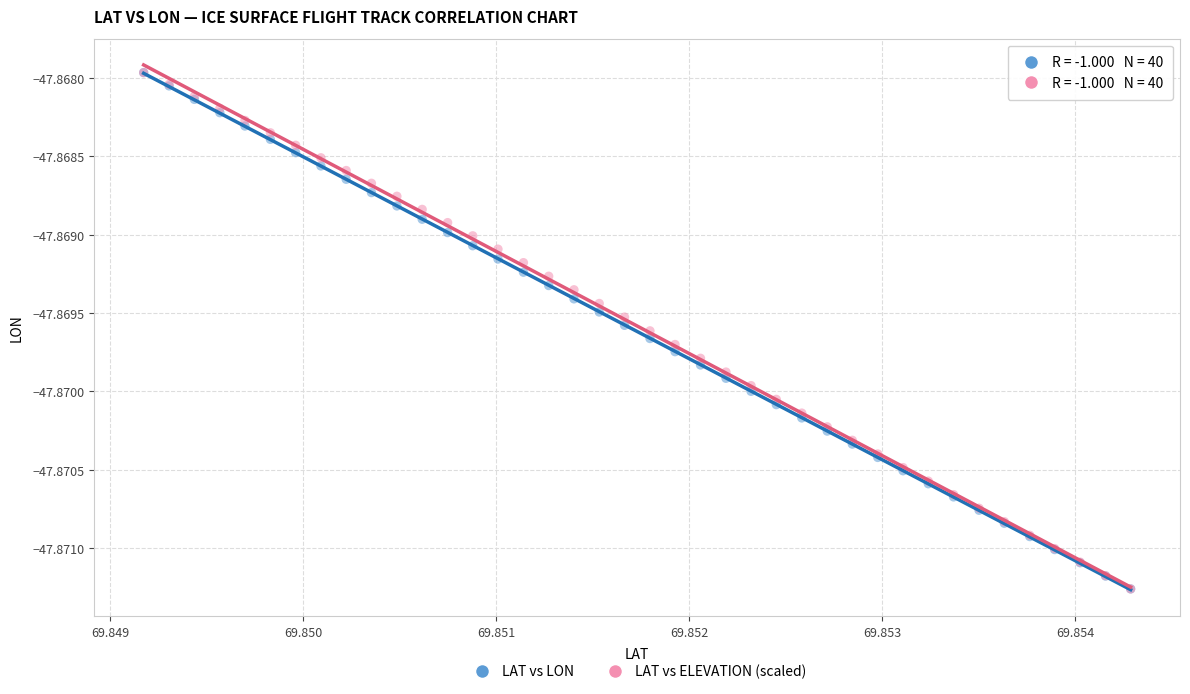

What are all the series names shown in the legend?

LAT vs LON, LAT vs ELEVATION (scaled)